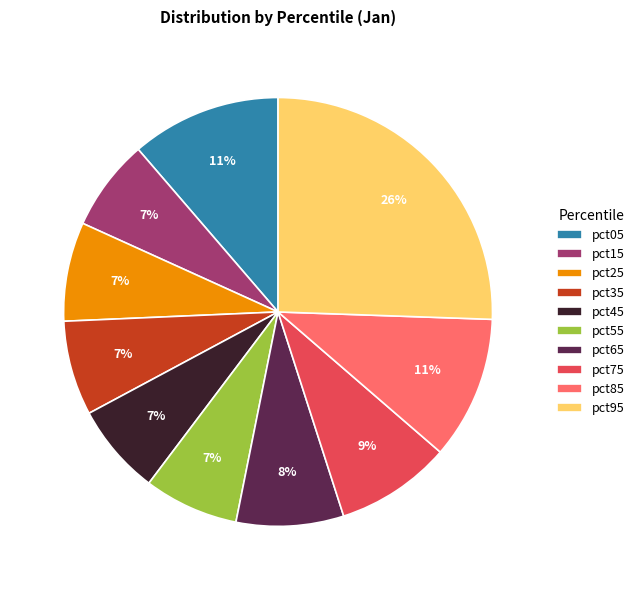

Is the sum of pct45 and pct05 greater than half?

No